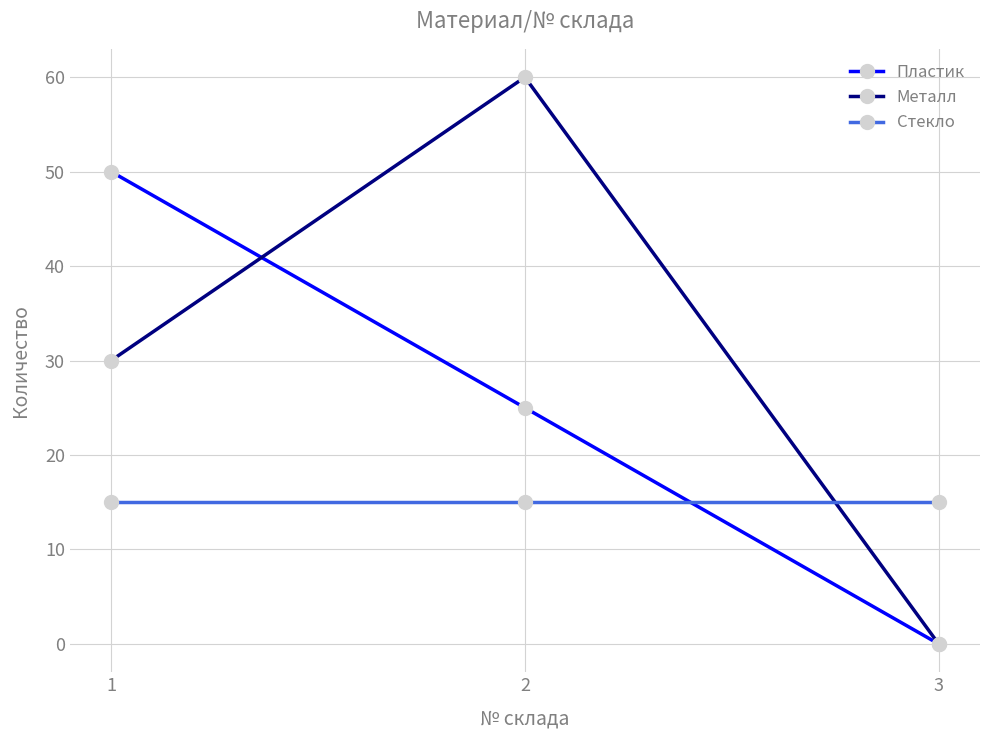

Which category has the lowest value in the Пластик series?

3